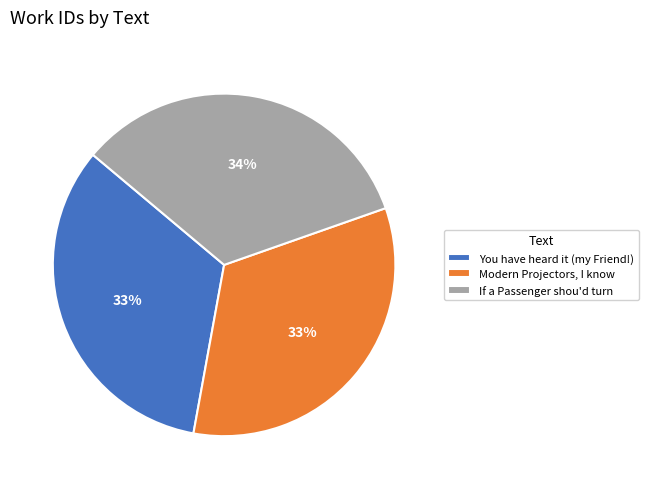

Is there any slice that represents more than half of the pie?

No